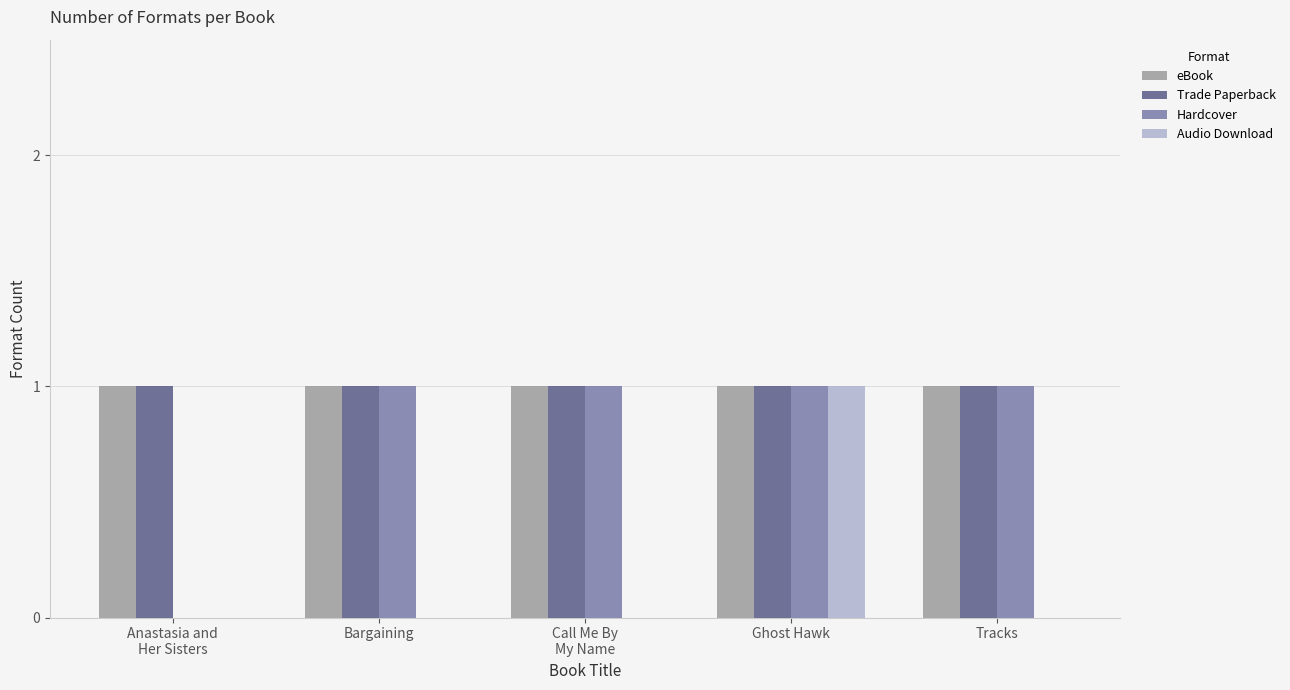

Which series changed the most between Anastasia and
Her Sisters and Bargaining?

Hardcover